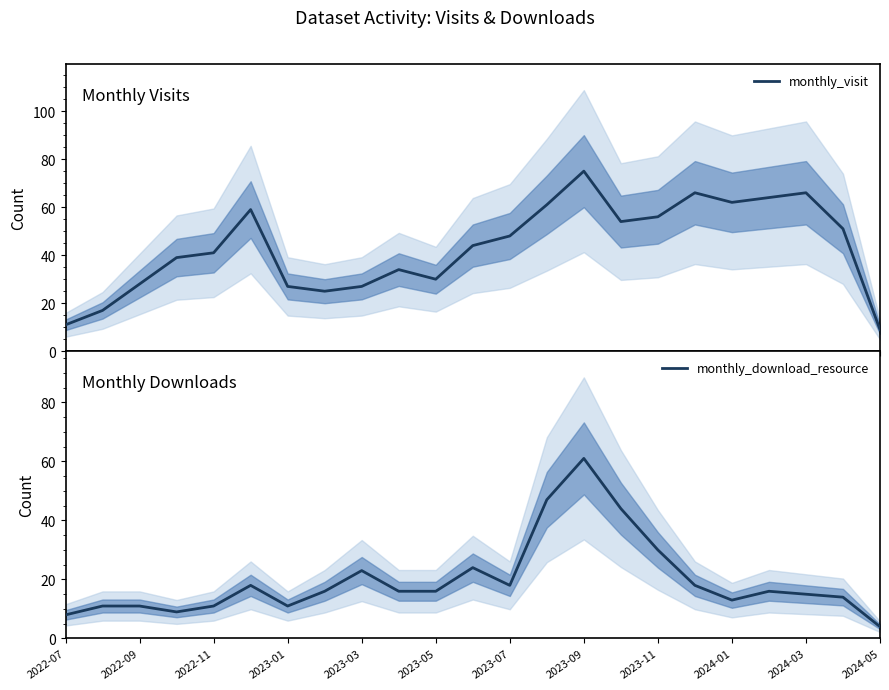

What is the lowest value of the monthly_visit series?

9